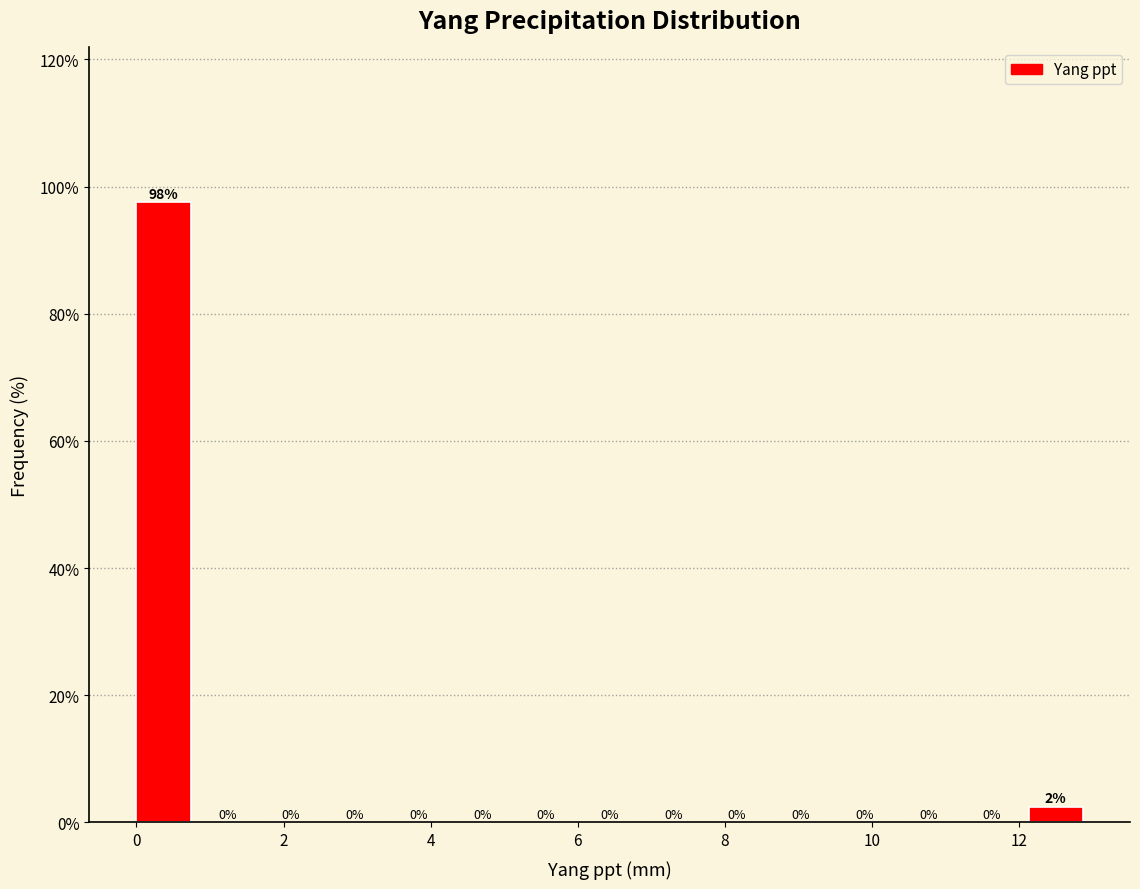

Which range on the x-axis has the tallest bar?

0.0 to 0.8